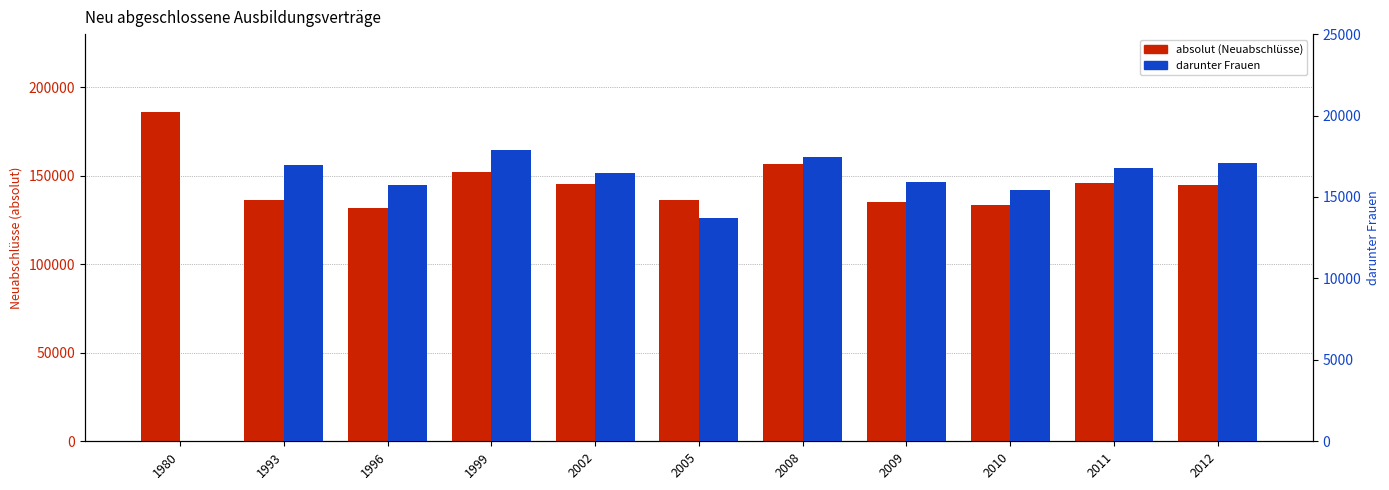

At which label does darunter Frauen reach its peak?

1999